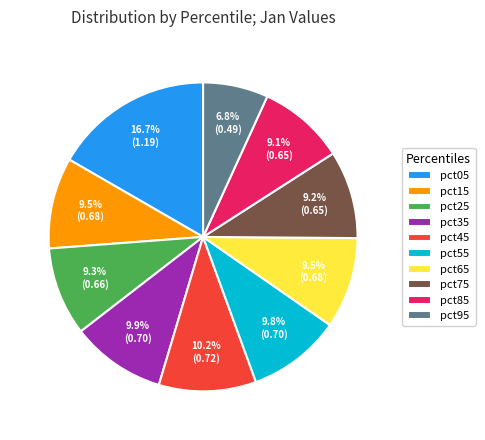

How many slices are in this pie chart?

10